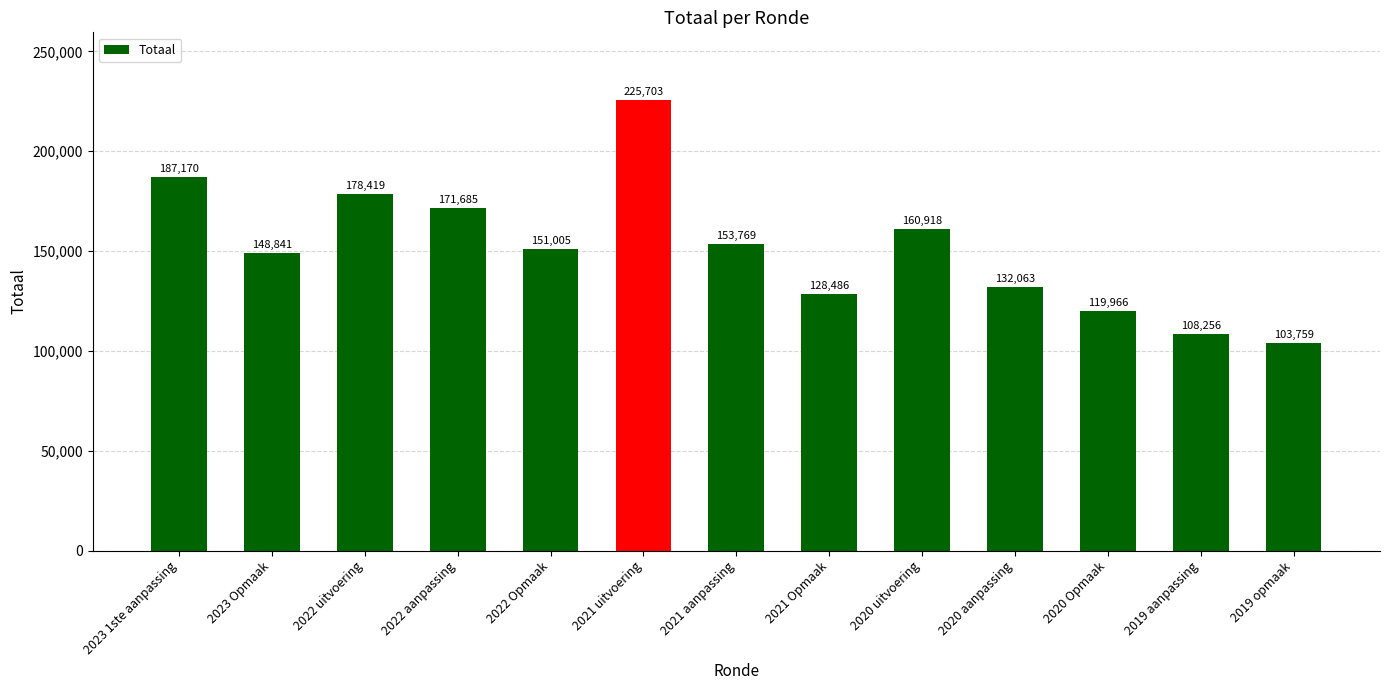

Where does the data first go above 151005?

2023 1ste aanpassing